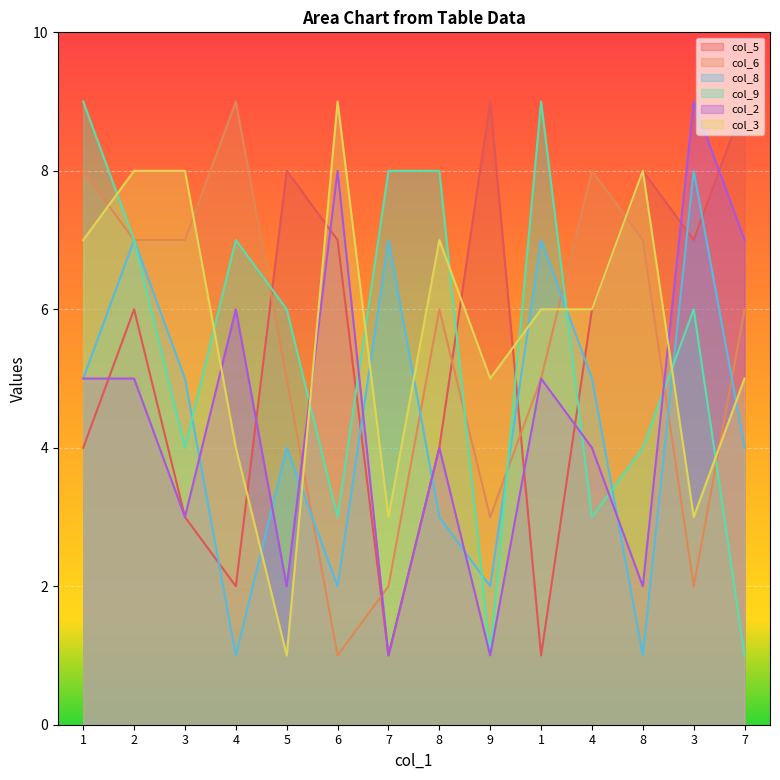

Which series has the largest range (max minus min)?

col_5